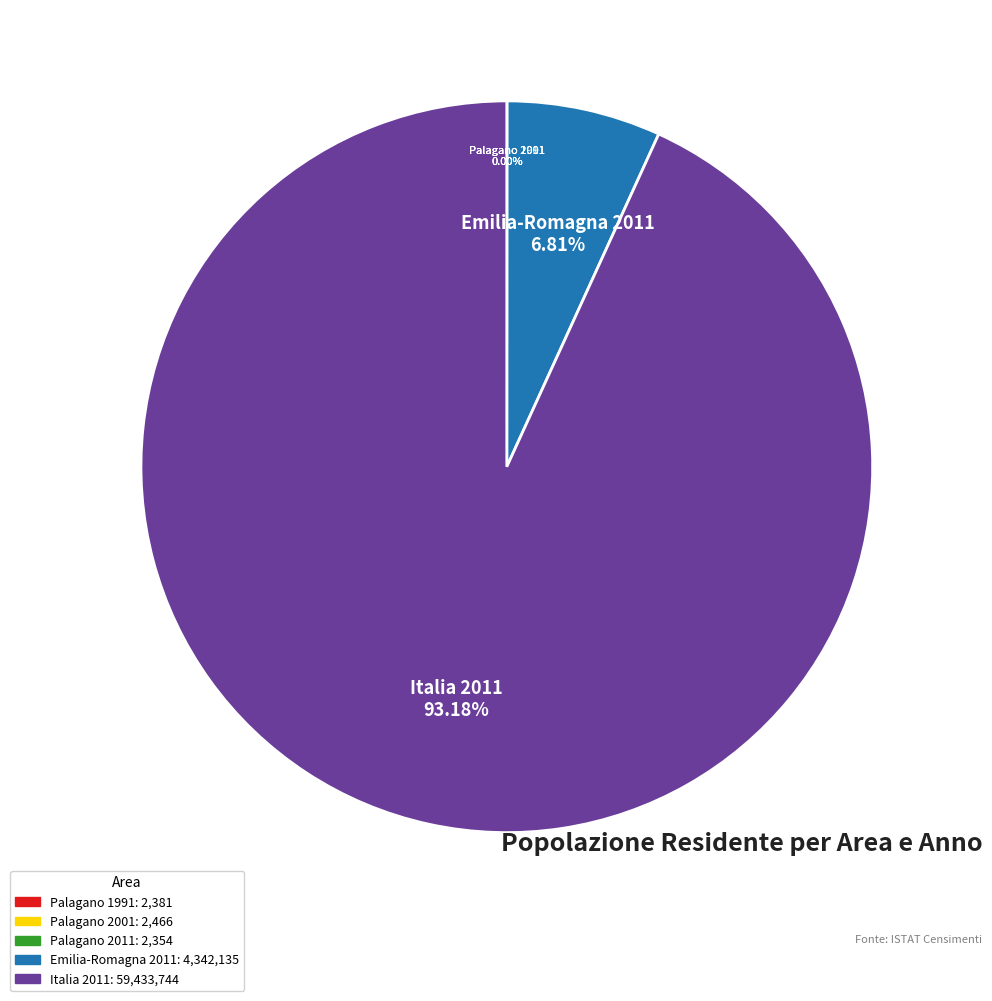

What is the majority slice?

Italia 2011